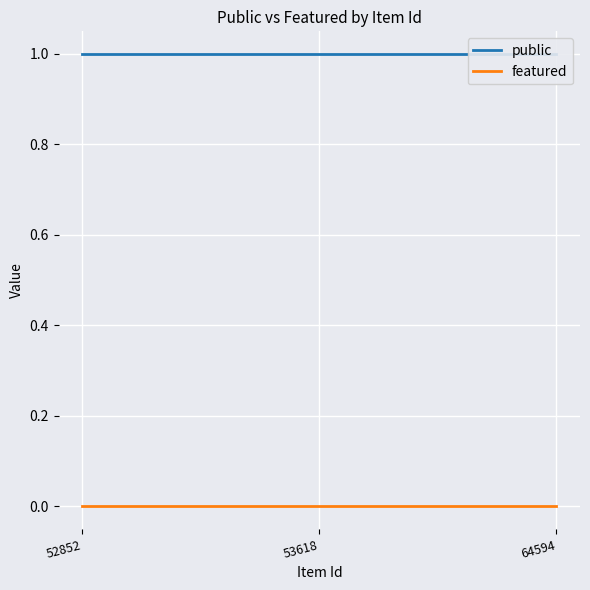

What is the difference between the highest and lowest values at 64594?

1